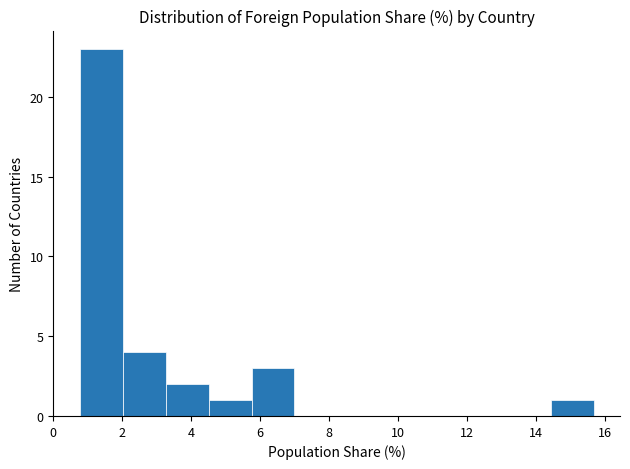

Reading left to right, transcribe this chart: for each bar, give the range it covers on the x-axis and its height. Neither the bar edges nor the heights are printed on the chart, so give them approximately, as read against the axes.

0.8 to 2.0: 23
2.0 to 3.2: 4
3.2 to 4.6: 2
4.6 to 5.8: 1
5.8 to 7.0: 3
7.0 to 8.2: 0
8.2 to 9.4: 0
9.4 to 10.8: 0
10.8 to 12.0: 0
12.0 to 13.2: 0
13.2 to 14.4: 0
14.4 to 15.6: 1